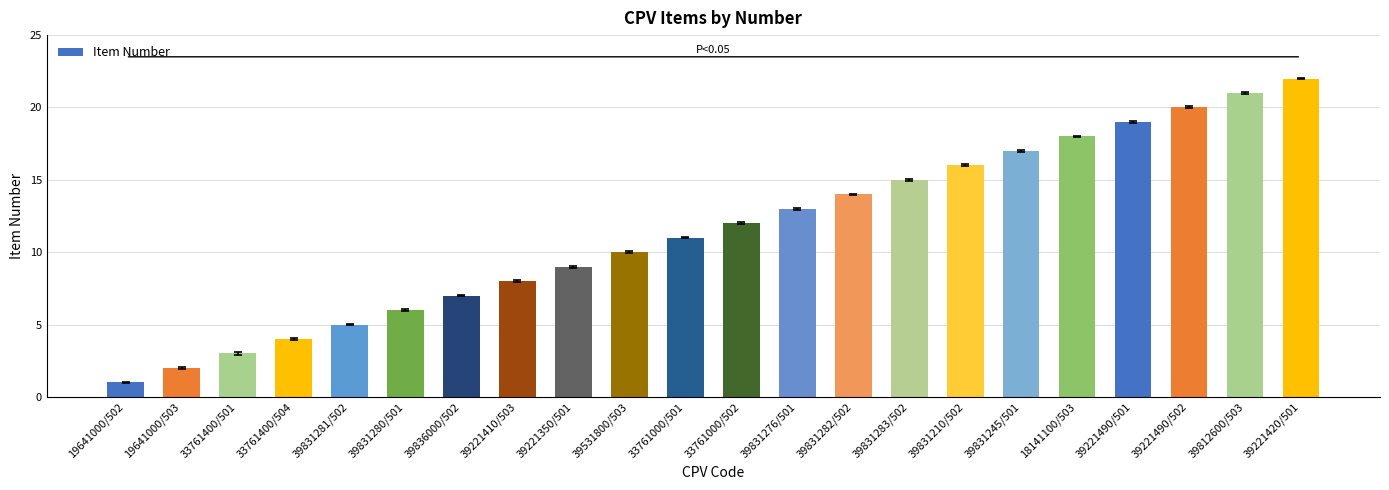

What position from the right is 39812600/503?

2